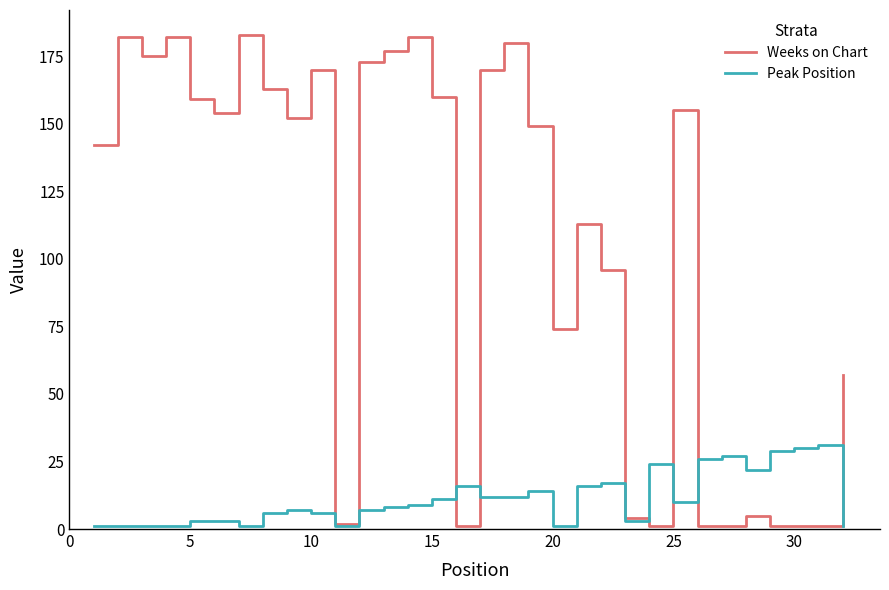

What is the highest value of the Weeks on Chart series?

183